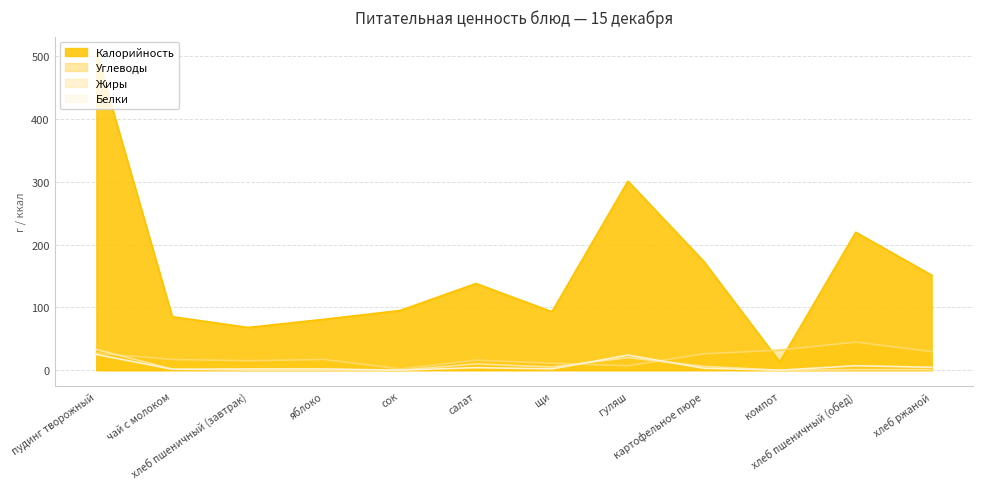

Is it true that Белки equals -8.6 at компот?

False